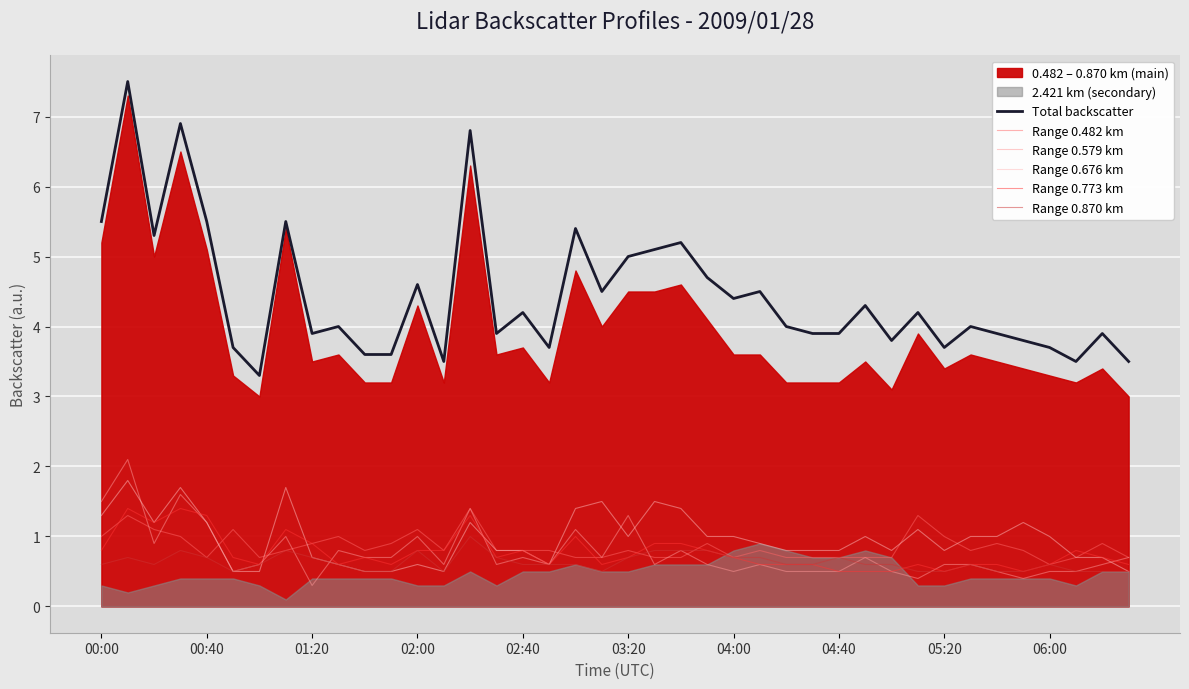

What is the maximum value for Range 0.870 km?

1.0